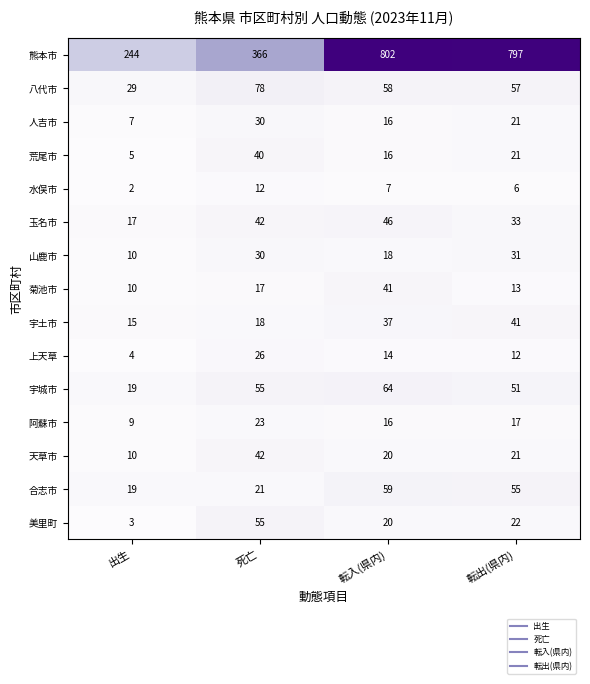

Which series has the largest total across all categories?

熊本市